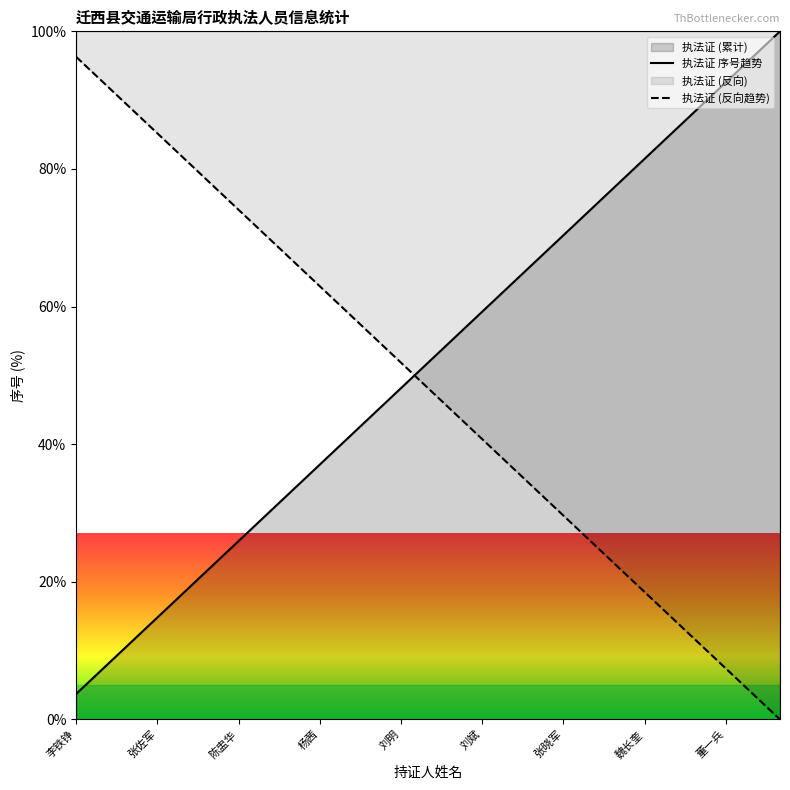

At which label does 执法证 (反向趋势) first exceed 48?

李铁铮